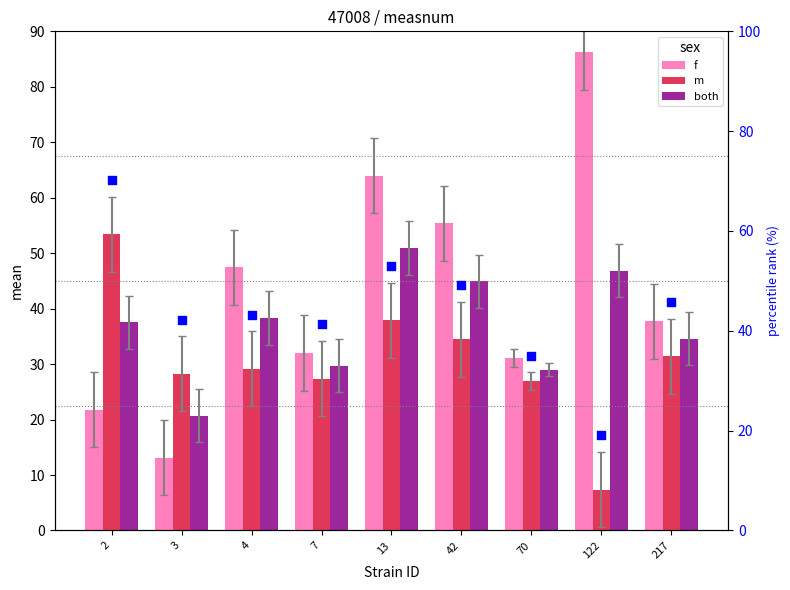

What is the total value across all series at 3?

62.1